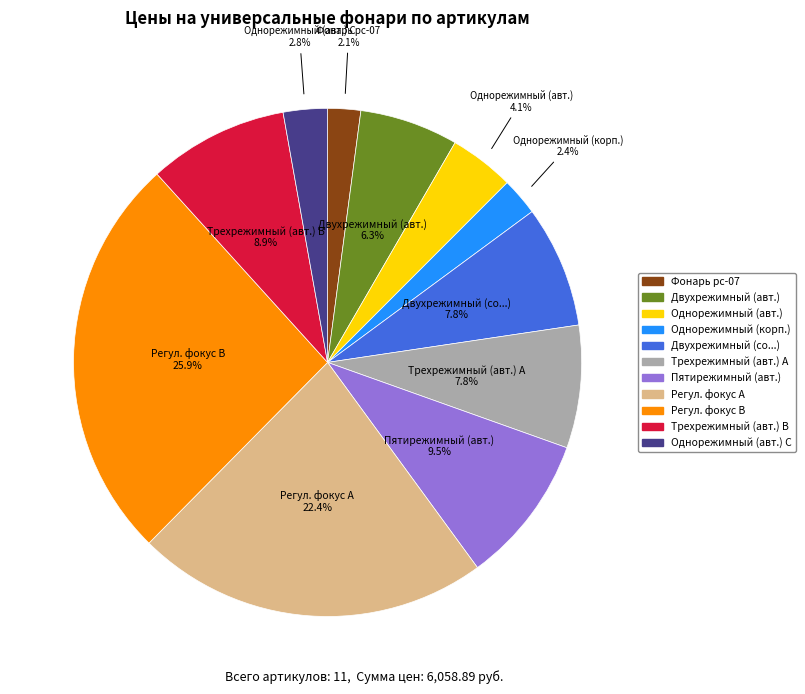

How many slices are in this pie chart?

11